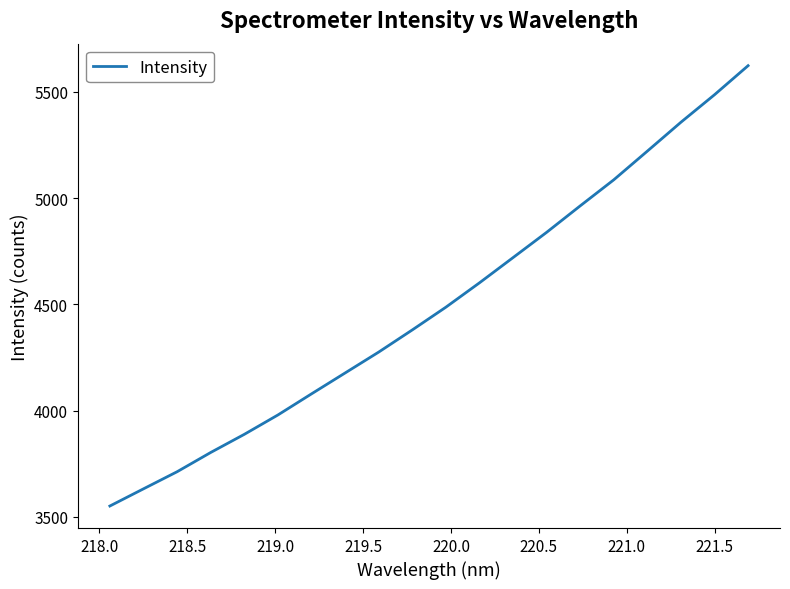

What is the greatest value displayed?

5623.8